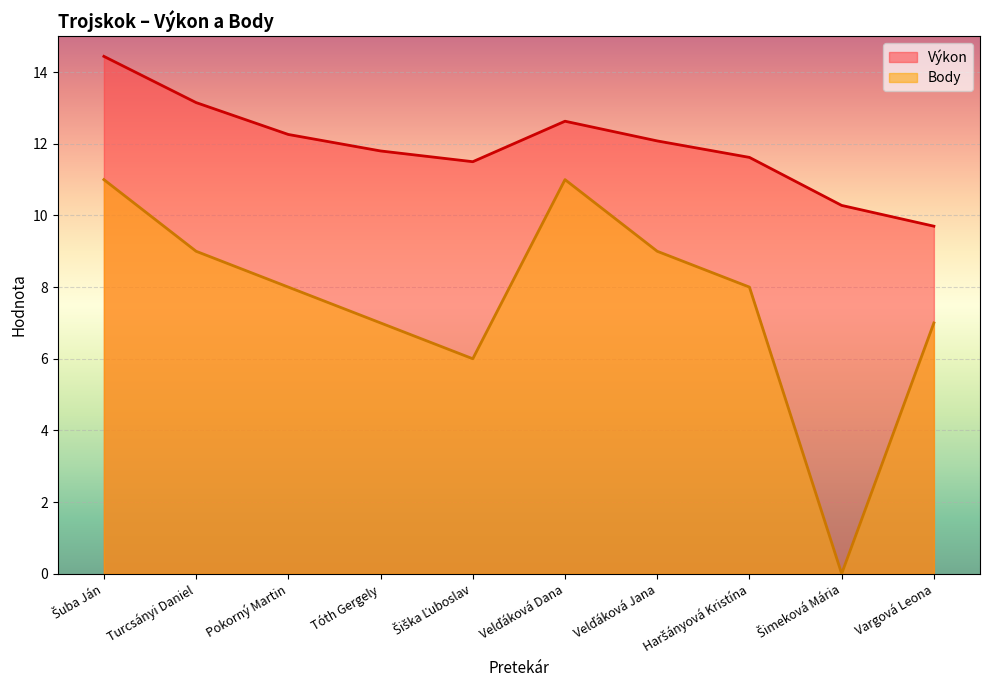

What is the minimum value for Výkon?

9.7